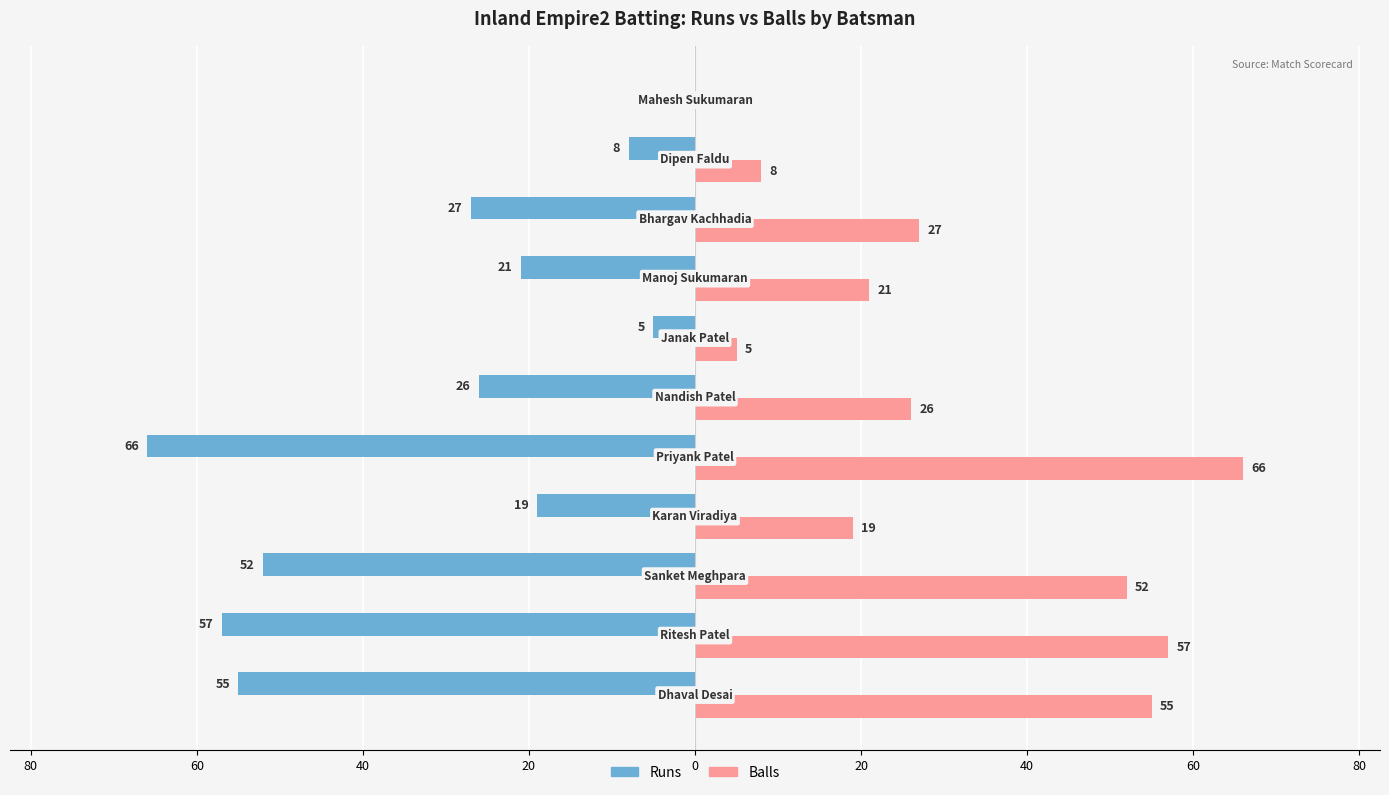

At how many categories does at least one series exceed 50?

4